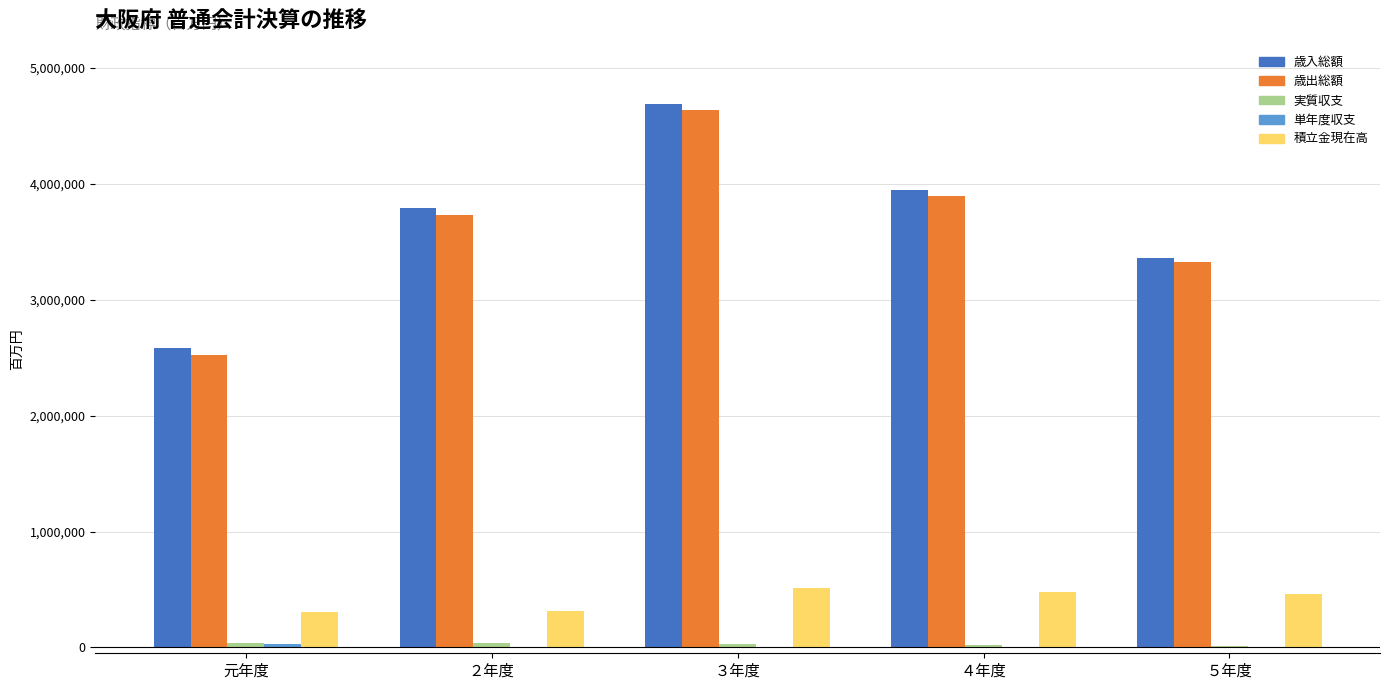

Which series has the largest total across all categories?

歳入総額